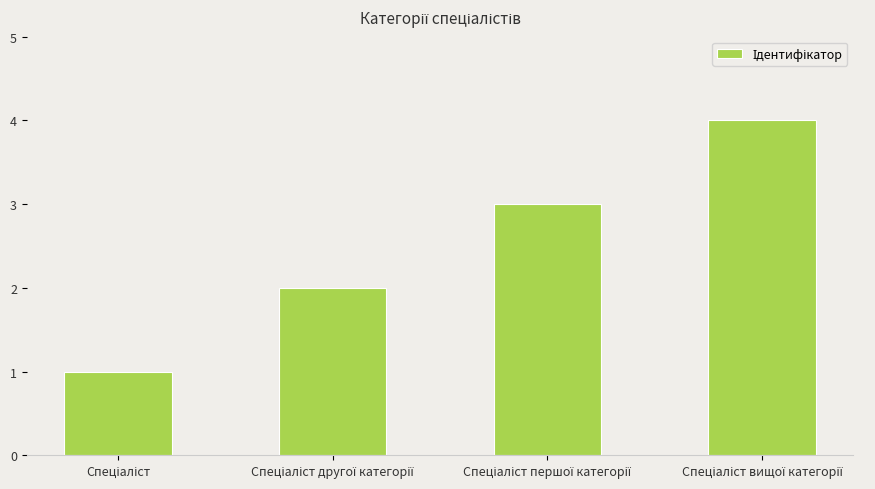

What is the sum of all values?

10